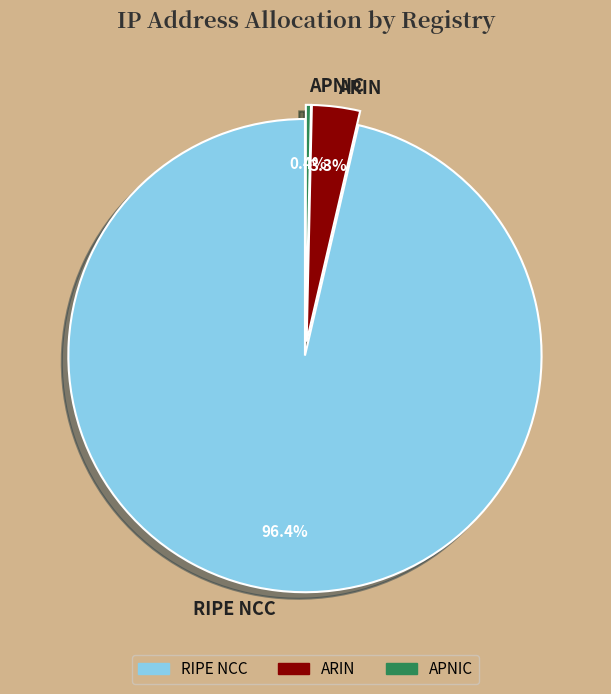

To the nearest percent, what is the combined percentage of RIPE NCC and APNIC?

97%